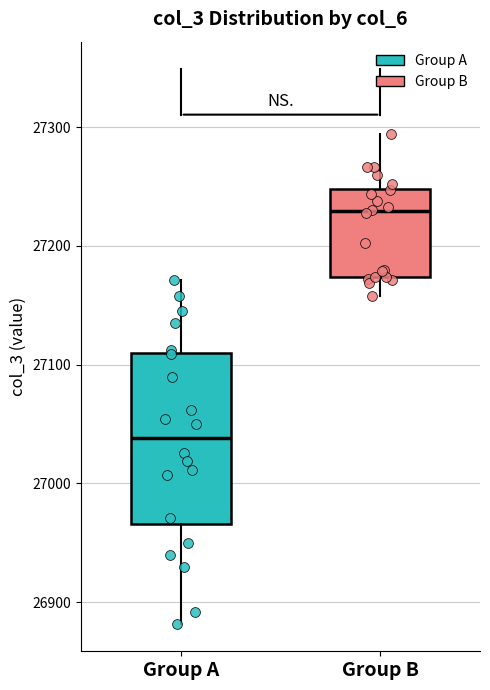

Reading left to right, read every box against the y-axis: the position of its median line, the range the box covers, and the ends of its whiskers. The values are not printed on the chart, so give them approximately, as read against the axis.

Group A: median 27040, box 26970 to 27110, whiskers 26880 to 27170
Group B: median 27230, box 27170 to 27250, whiskers 27160 to 27290